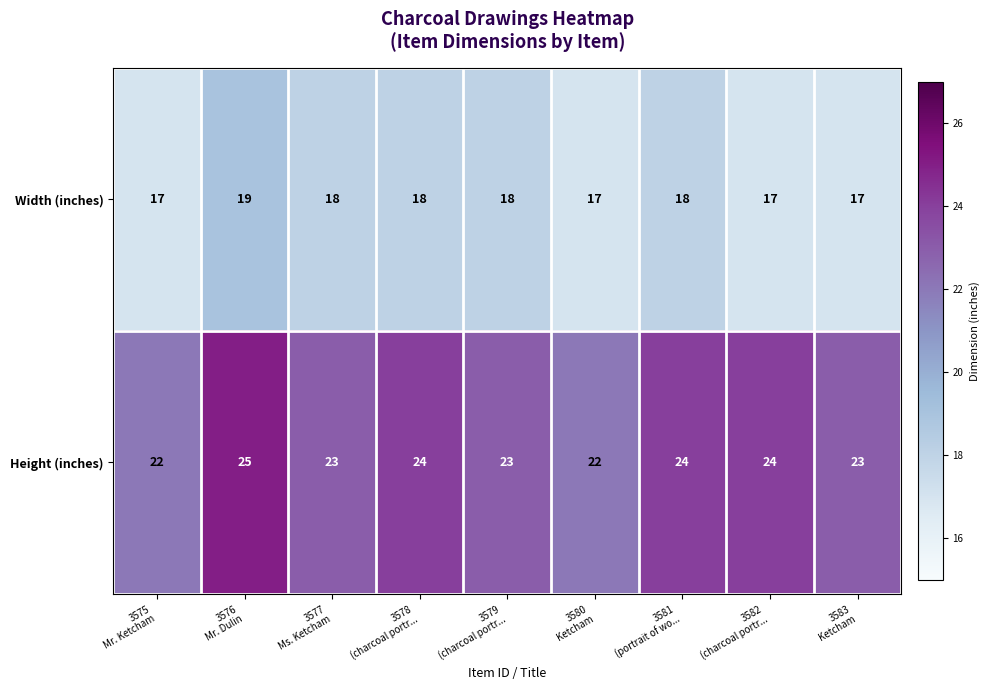

What is the minimum value for Width (inches)?

17